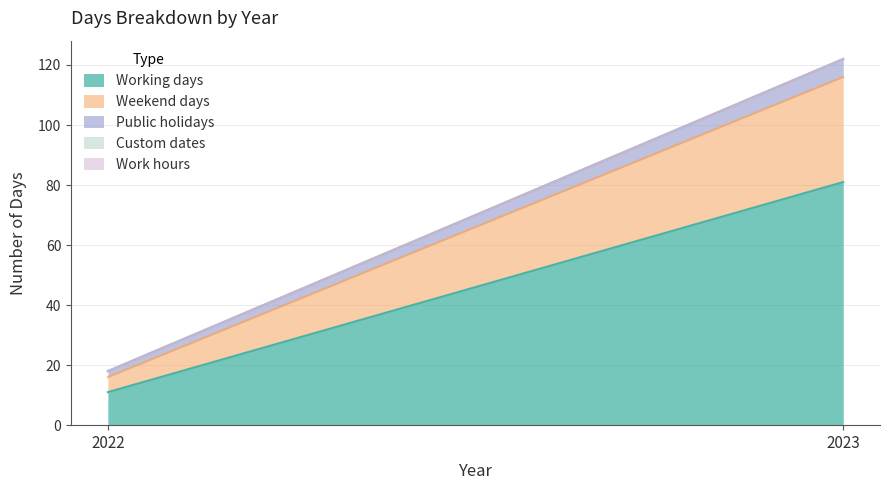

What is the difference between the highest and lowest values at 2022?

11